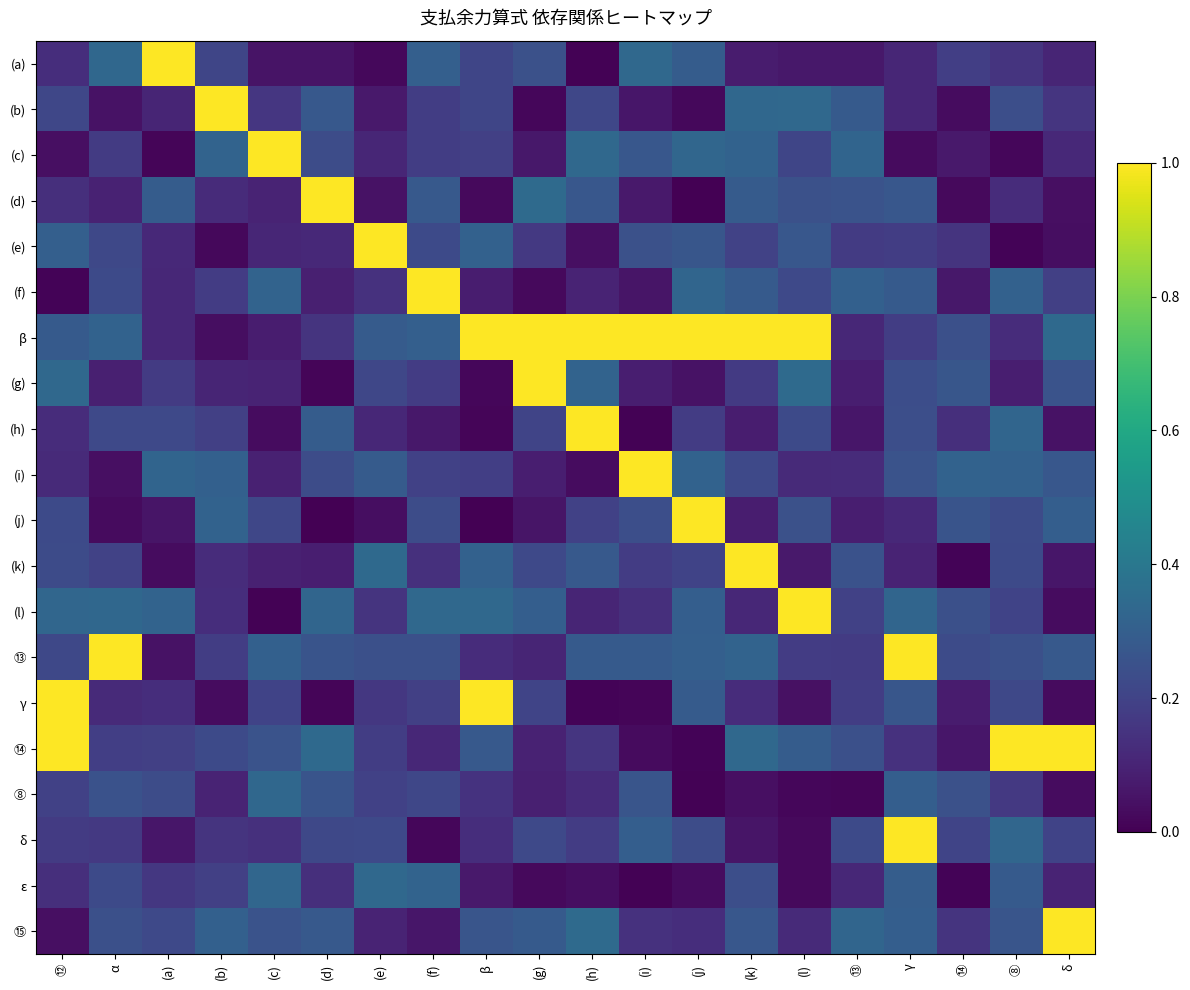

What is the greatest value displayed?

1.0